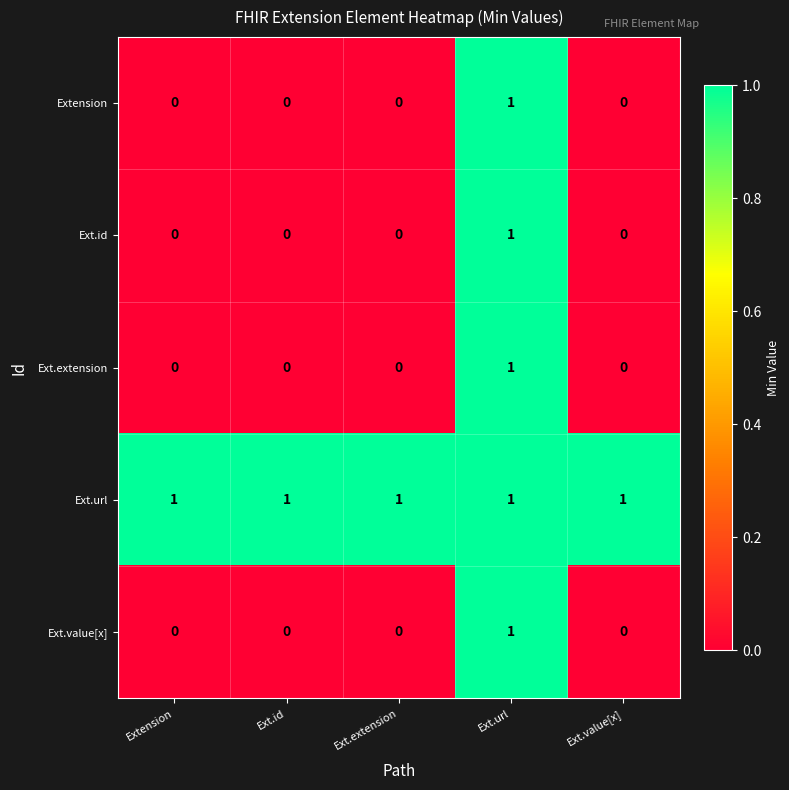

Reading left to right, list all the values displayed in this chart.

Extension: Extension=0	Ext.id=0	Ext.extension=0	Ext.url=1	Ext.value[x]=0
Ext.id: Extension=0	Ext.id=0	Ext.extension=0	Ext.url=1	Ext.value[x]=0
Ext.extension: Extension=0	Ext.id=0	Ext.extension=0	Ext.url=1	Ext.value[x]=0
Ext.url: Extension=1	Ext.id=1	Ext.extension=1	Ext.url=1	Ext.value[x]=1
Ext.value[x]: Extension=0	Ext.id=0	Ext.extension=0	Ext.url=1	Ext.value[x]=0